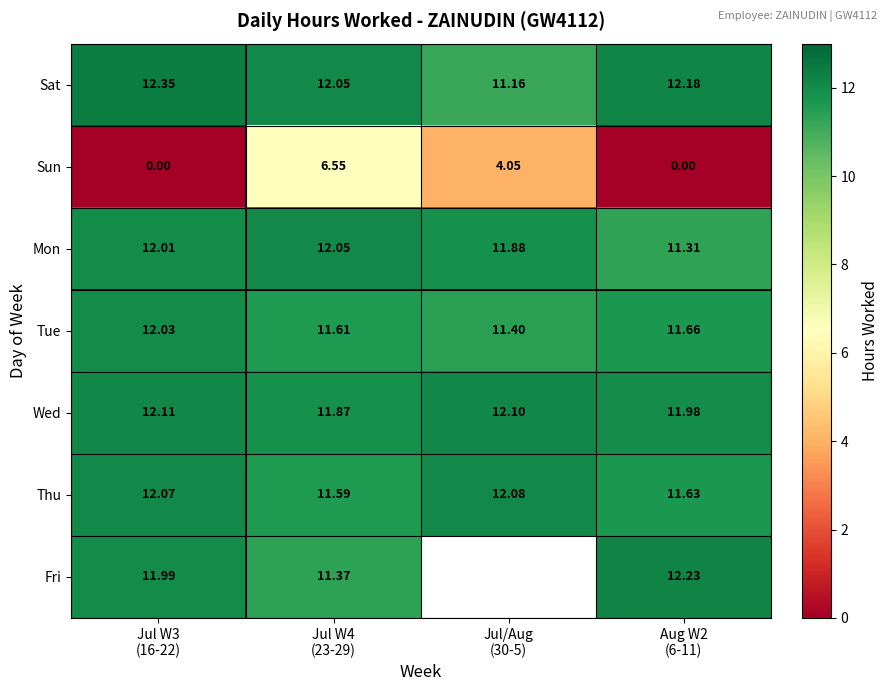

What is the average value of the Sat series?

11.9